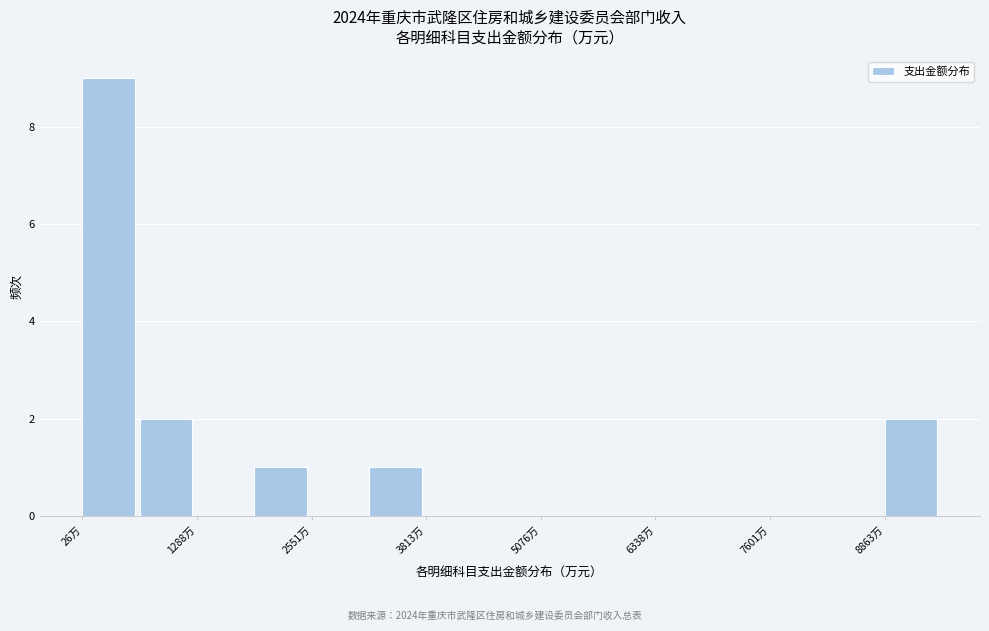

Read against the x-axis, roughly where is the centre of the tallest bar?

400